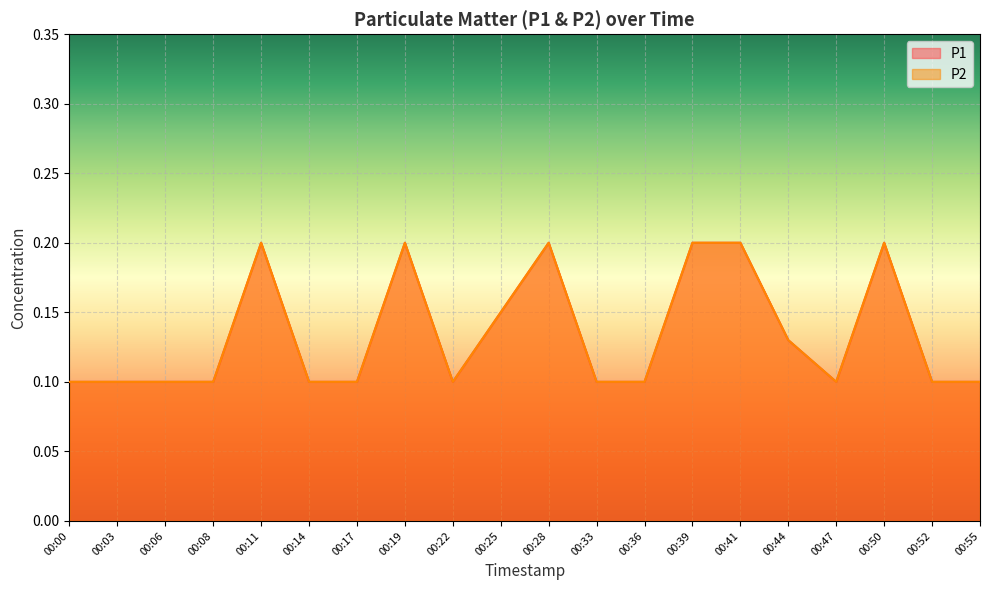

At which label is P2 closest to 0?

00:00